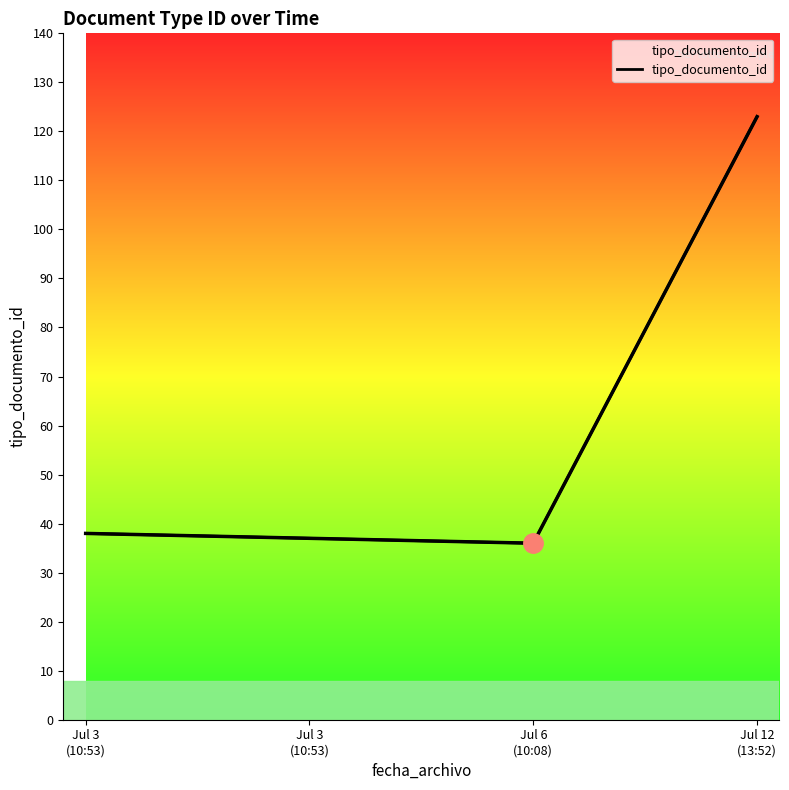

Reading right to left, extract all data points from this chart.

Jul 12
(13:52)=123	Jul 6
(10:08)=36	Jul 3
(10:53)=37	Jul 3
(10:53)=38